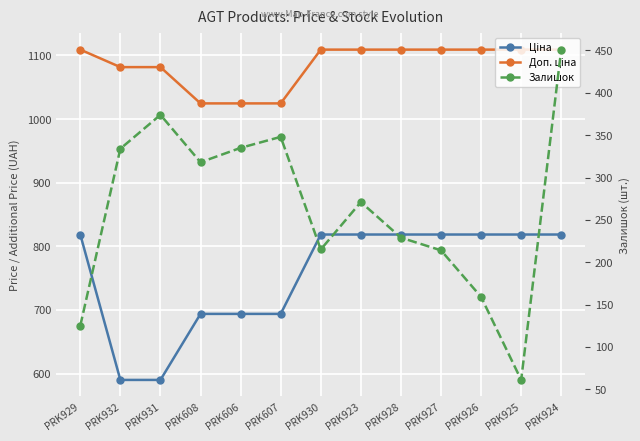

What is the label of the 7th point from the left?

PRK930